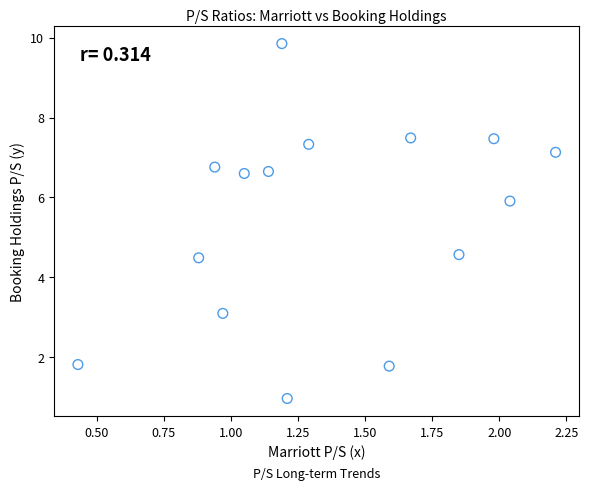

What is the range of X values (max minus min)?

1.8